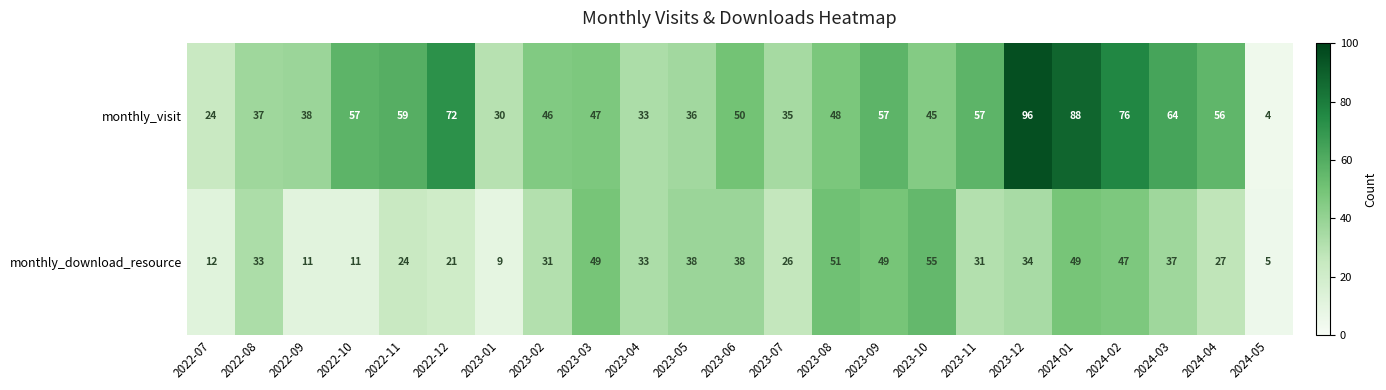

How many distinct data groups are displayed?

2